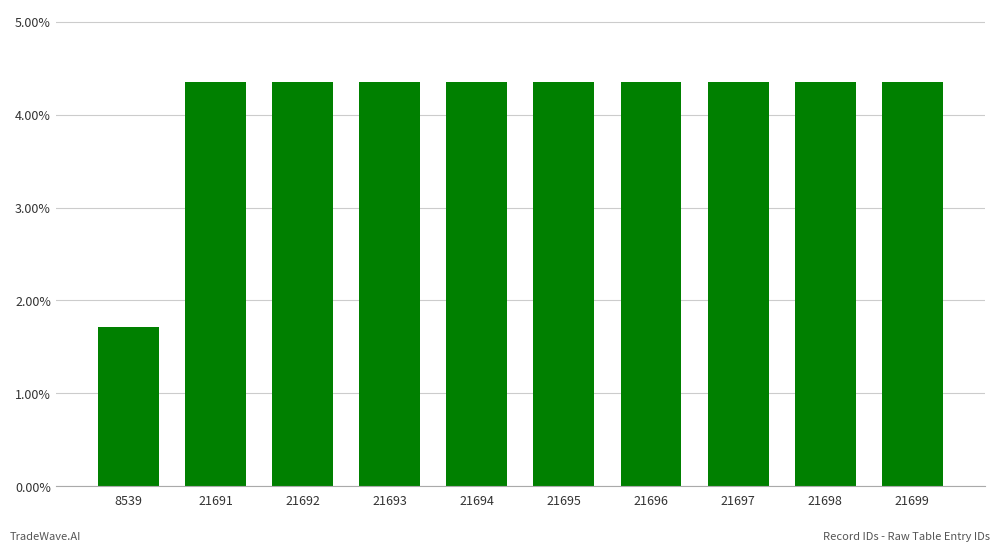

How many bars are there in total?

10